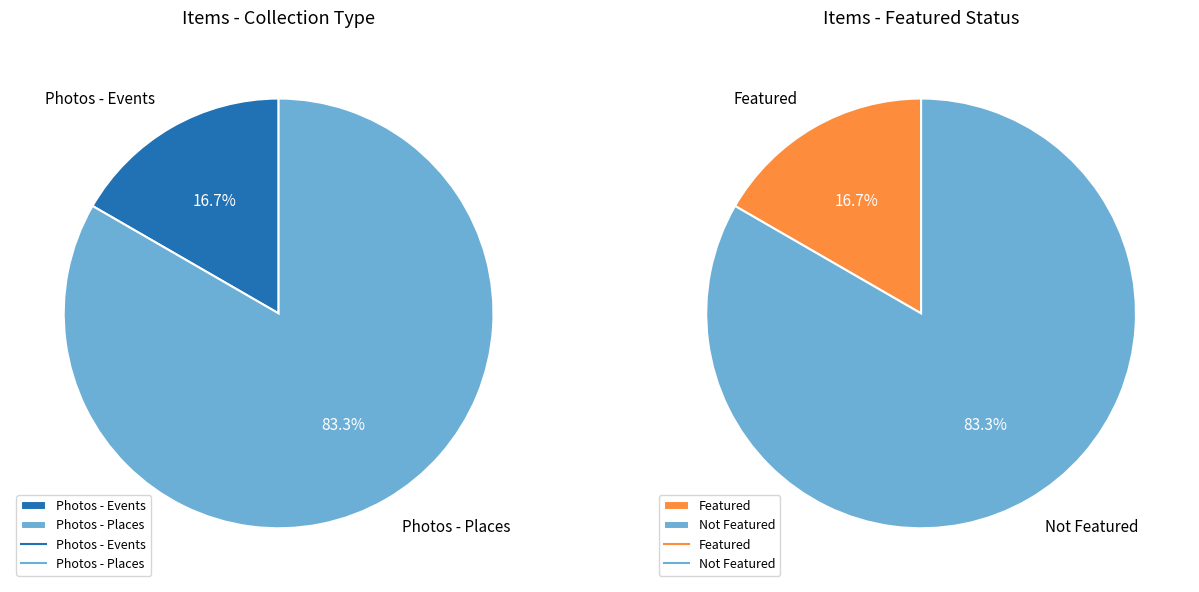

True or false: 6411 accounts for 1% of the total.

False